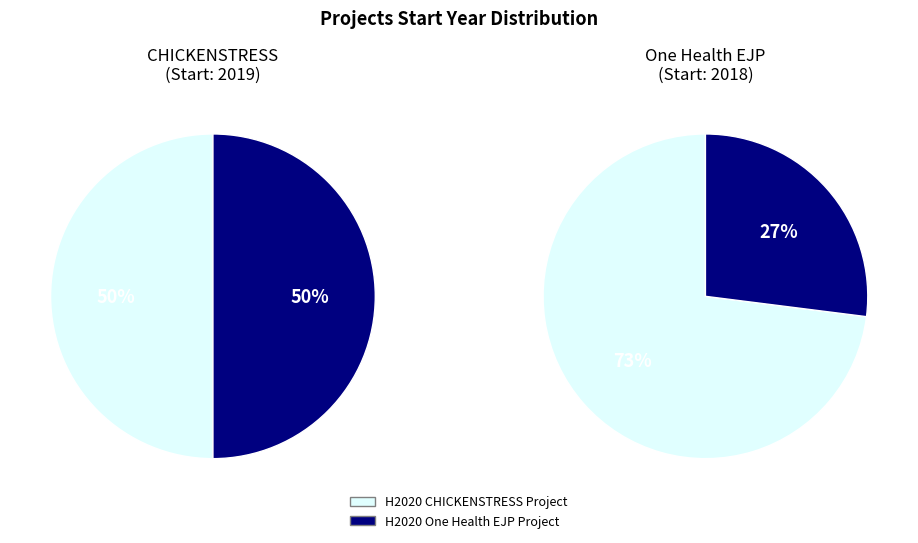

Approximately how many times larger is the value at H2020 CHICKENSTRESS Project compared to H2020 One Health EJP Project?

1.0